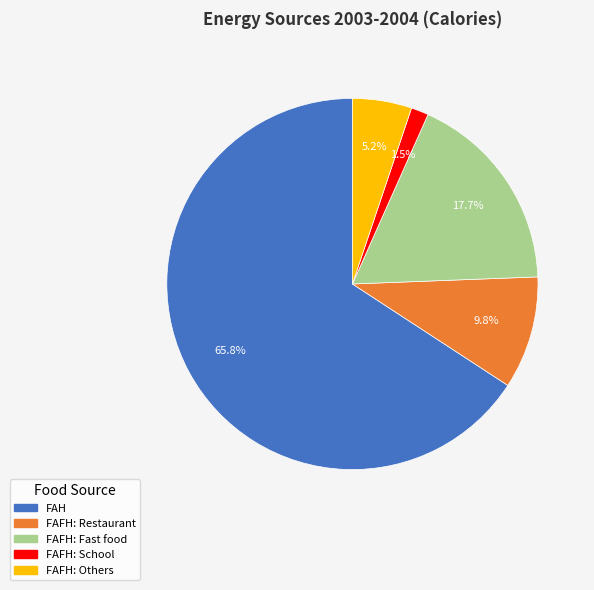

Is there a majority slice in this chart?

Yes